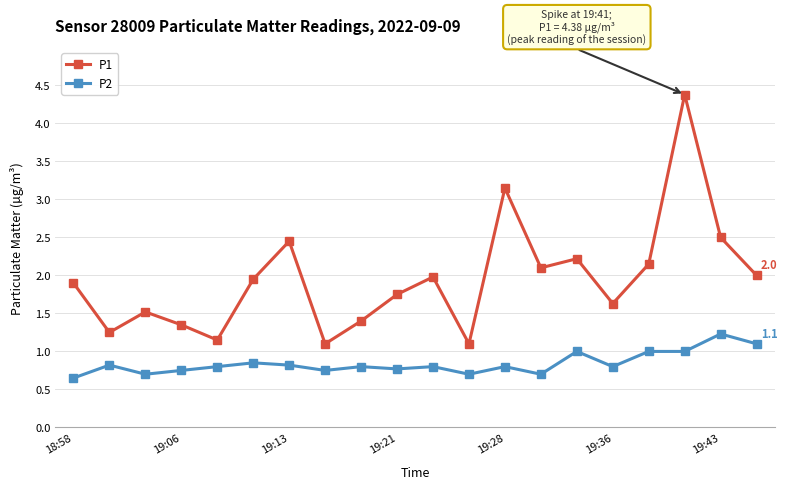

What is the difference between the maximum and minimum values in the P1 series?

3.3